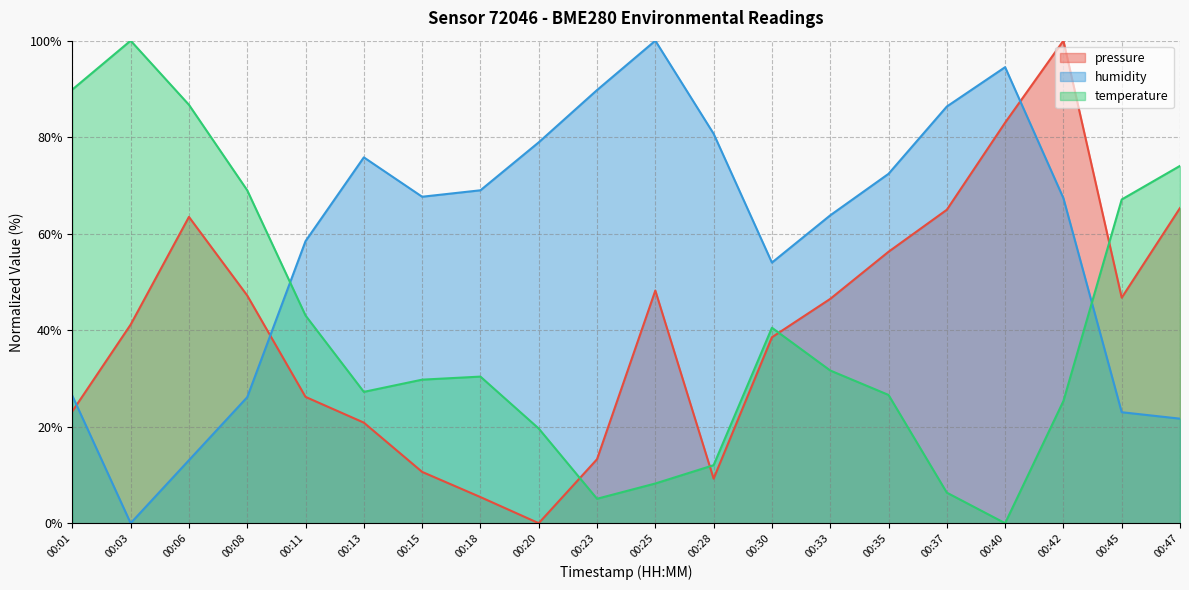

At which category is the sum across all series the highest?

00:42